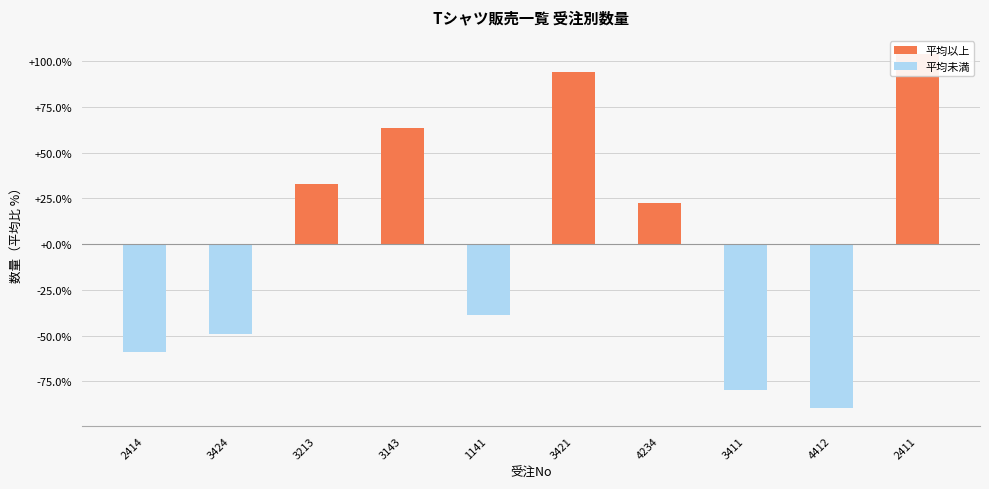

Is it true that the value at 4412 is -89.8?

True